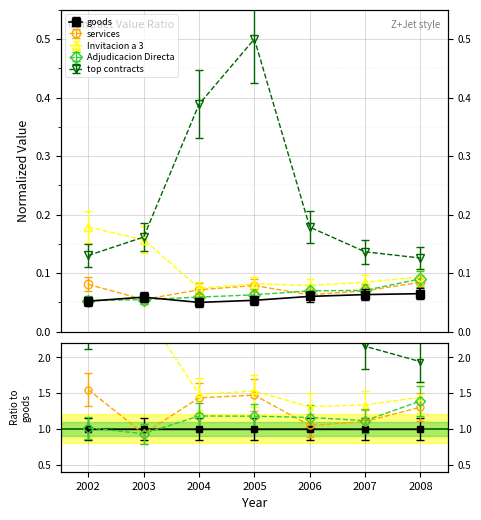

Count the number of categories in the chart.

7